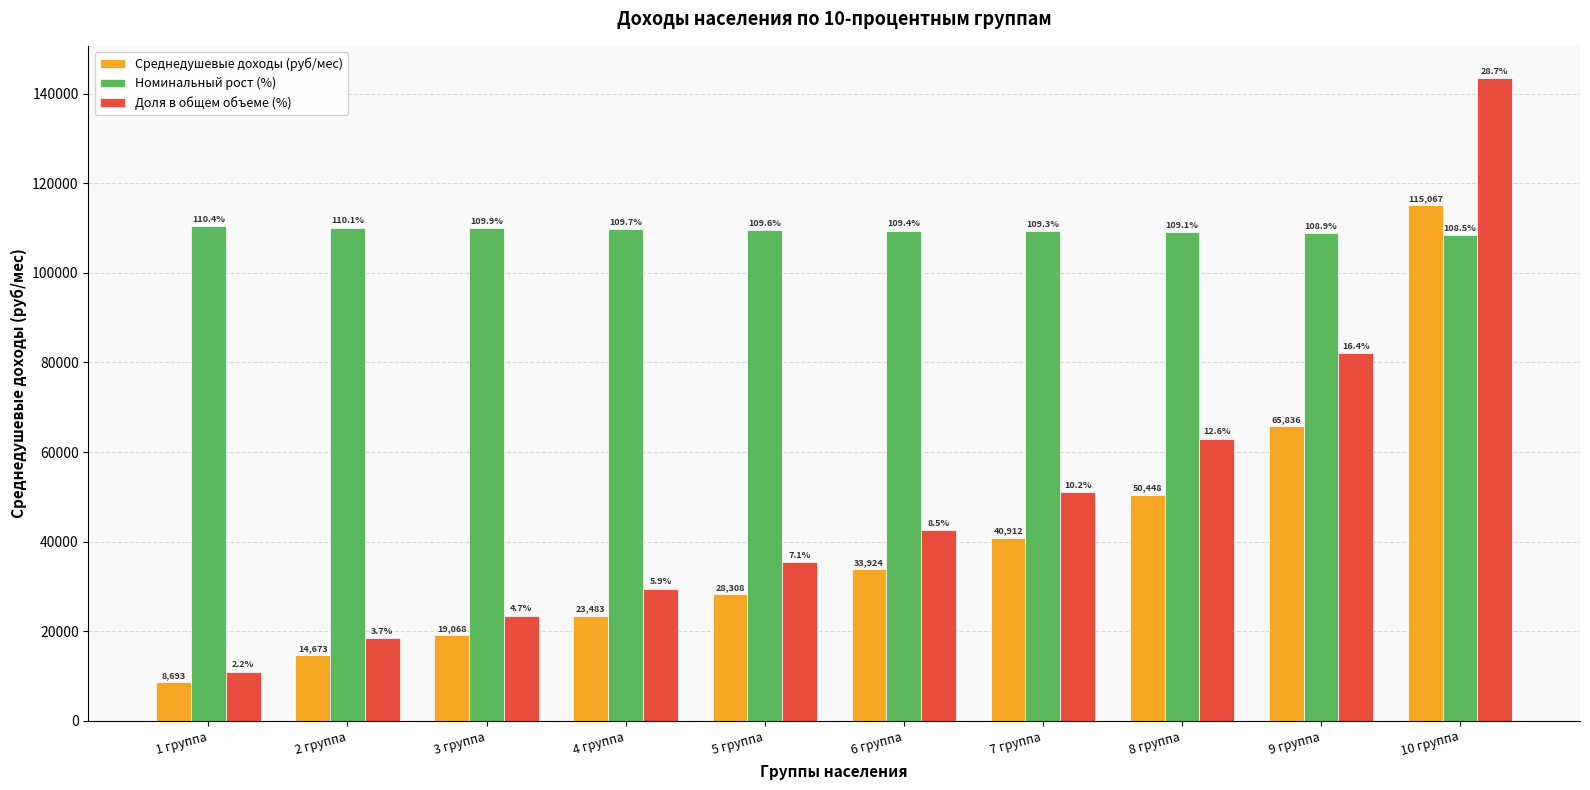

What is the spread (max minus min) of values at 5 группа?

81292